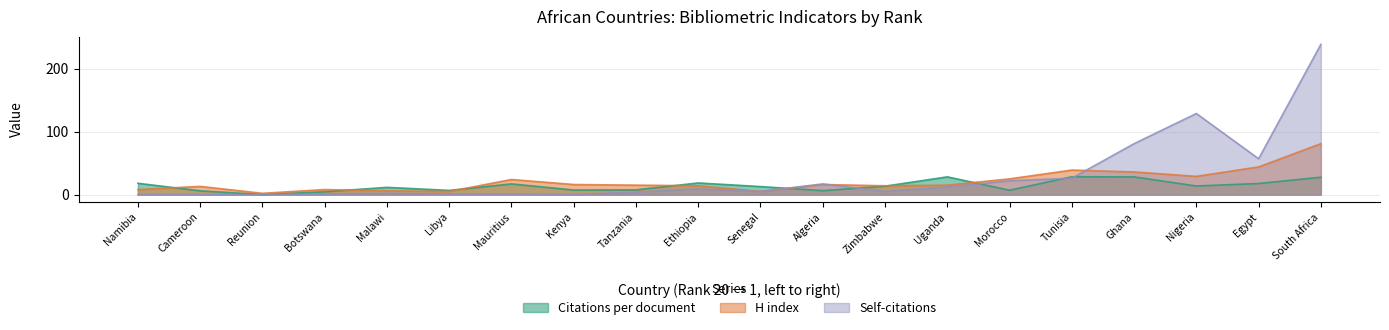

How many intersections are there between Citations per document and Self-citations?

5